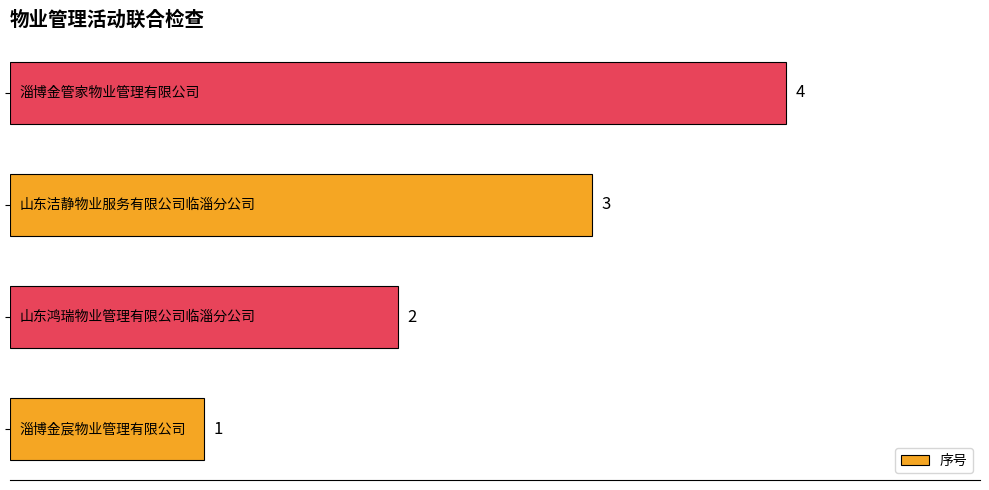

How many values are between 2 and 4?

3